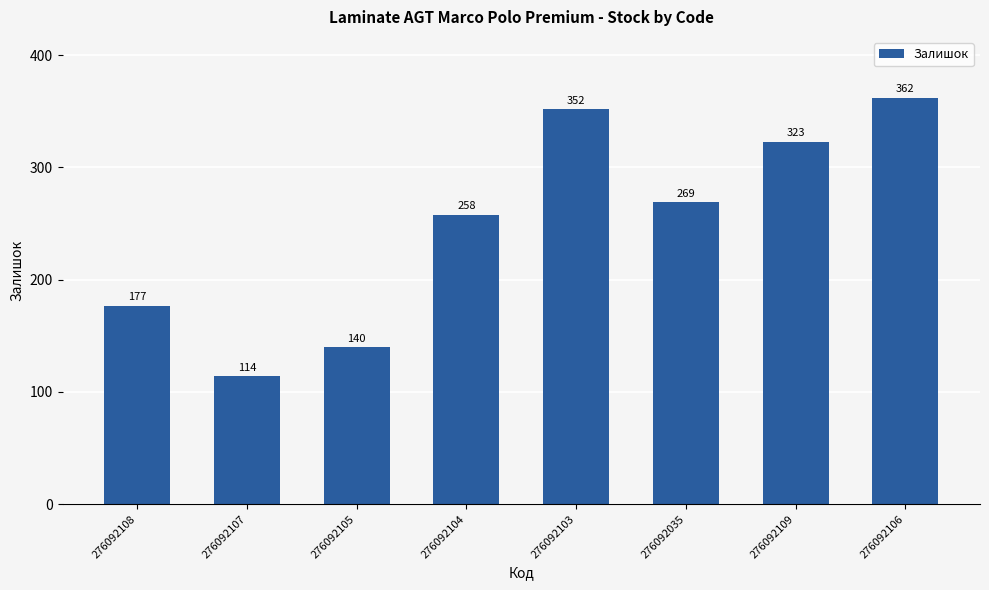

What is the difference between the maximum and minimum values?

248